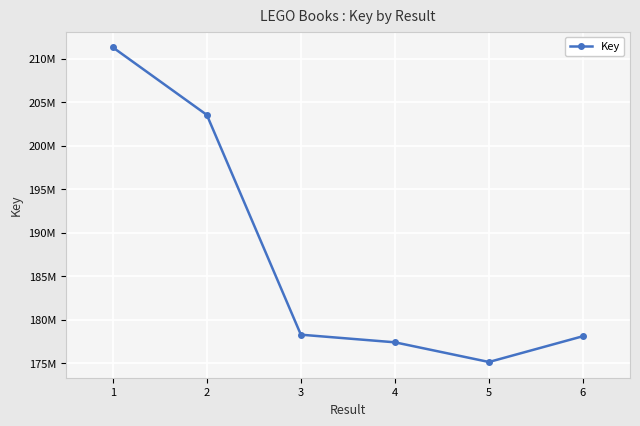

At which label does the data first exceed 178309809?

1